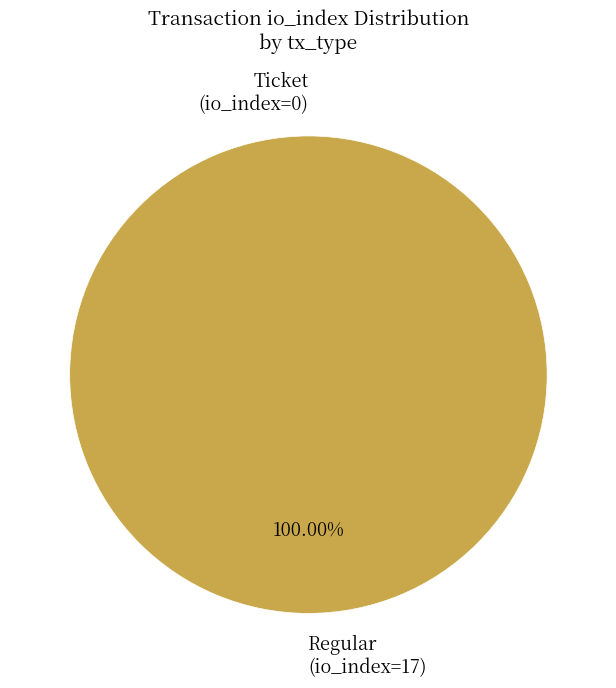

Which category has the biggest portion of the pie?

Regular (io_index=17)